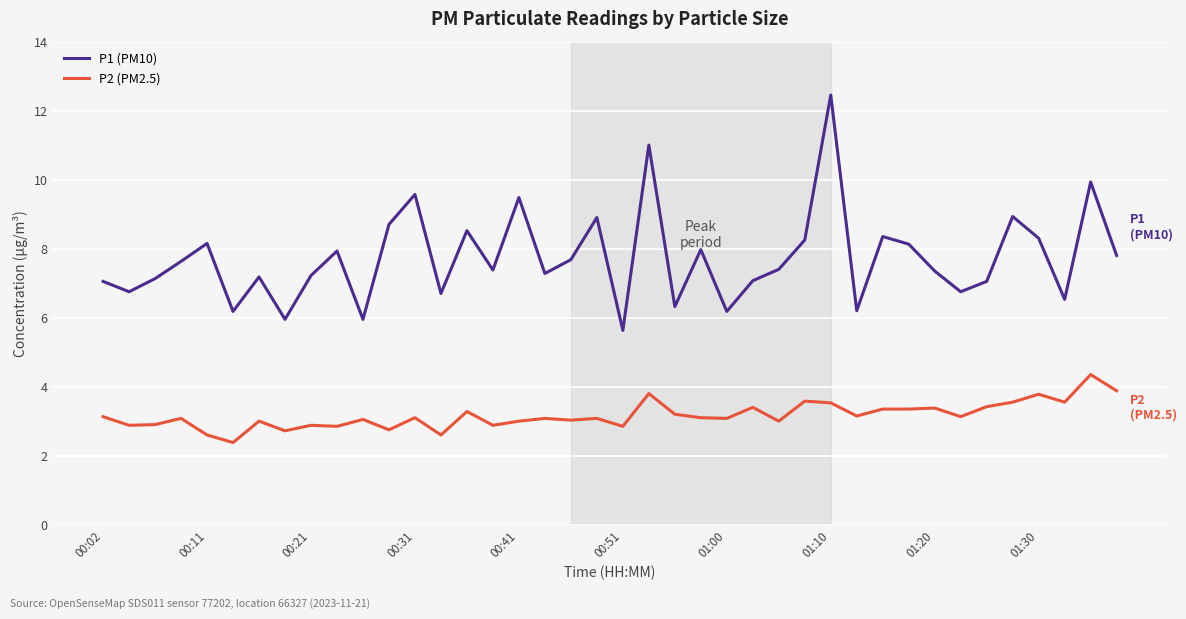

Which series has the largest total across all categories?

P1 (PM10)